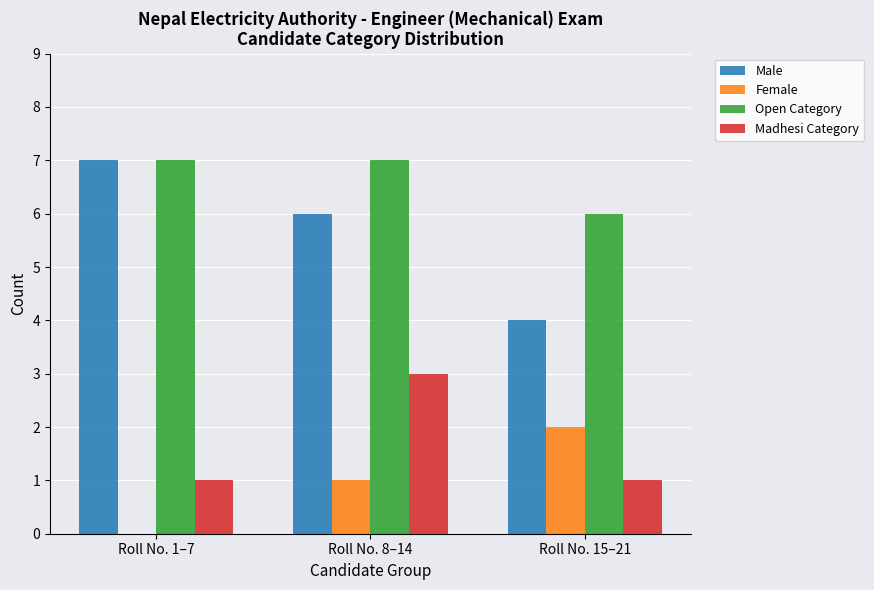

Between Roll No. 1–7 and Roll No. 8–14, which series saw the biggest shift?

Madhesi Category